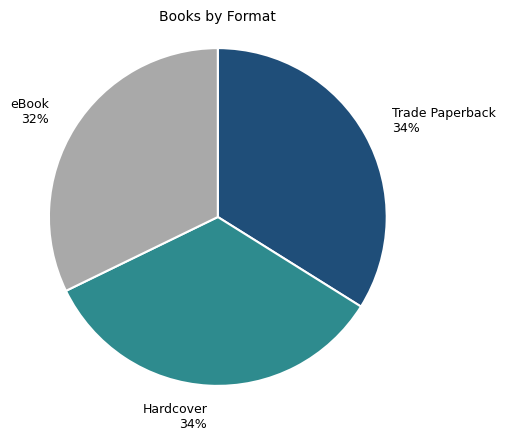

What percentage is the Hardcover slice, to the nearest percent?

34%